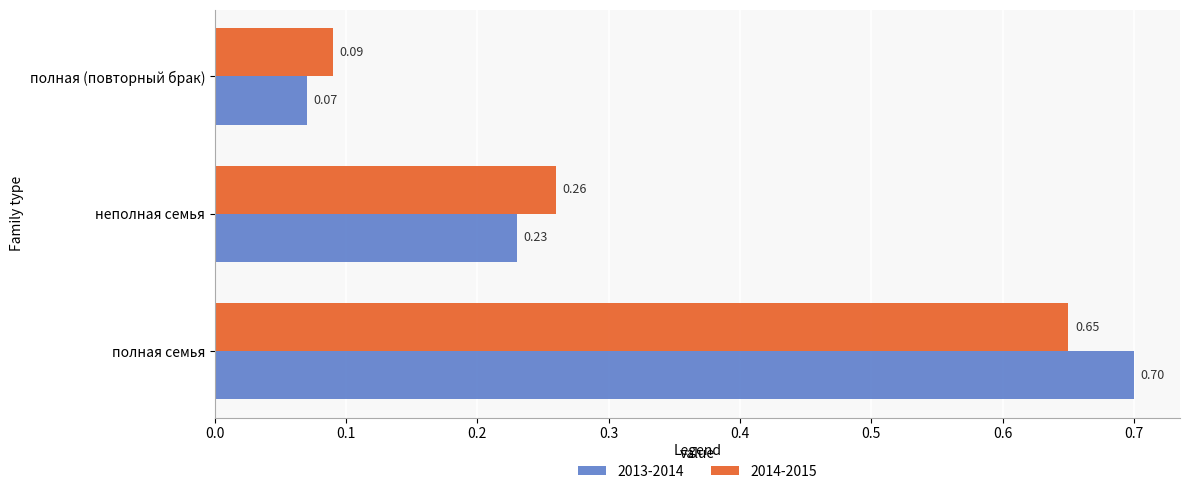

At неполная семья, list the series in order from smallest to largest.

2013-2014, 2014-2015